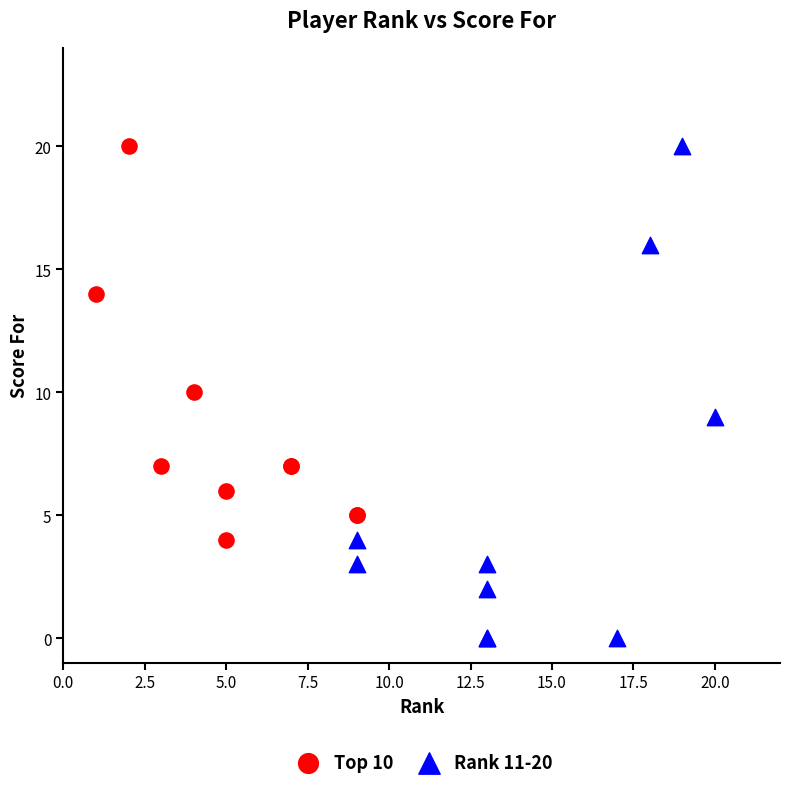

Which series reaches the minimum Y coordinate?

Rank 11-20